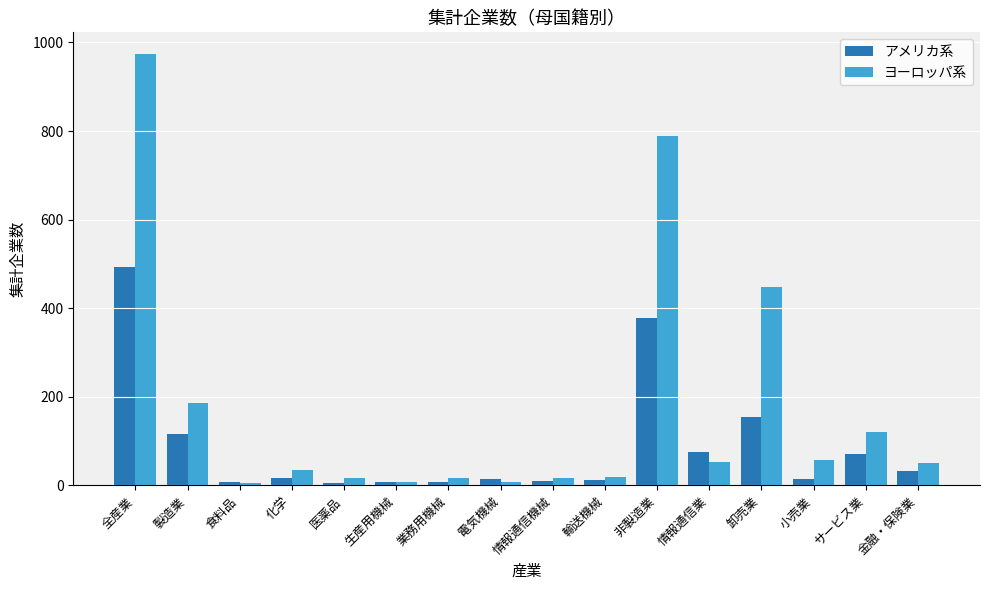

What is the difference between the second highest and second lowest values in the ヨーロッパ系 series?

780